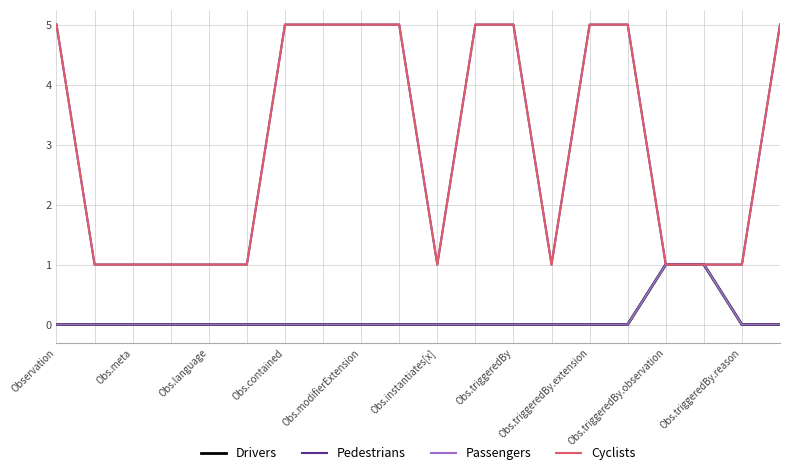

True or false: Pedestrians and Cyclists cross at least once.

False